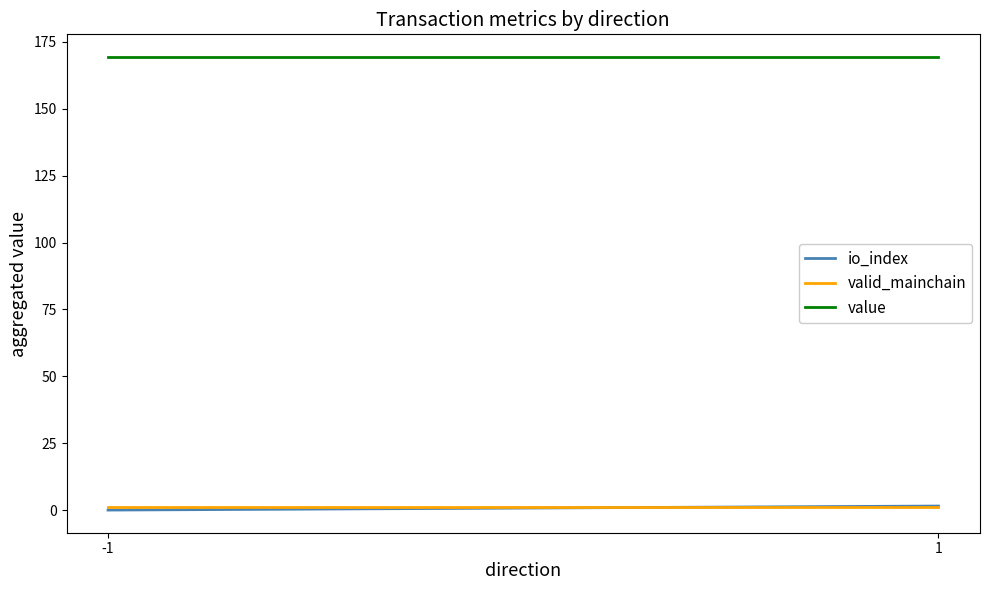

How many io_index values are between 0 and 1?

1